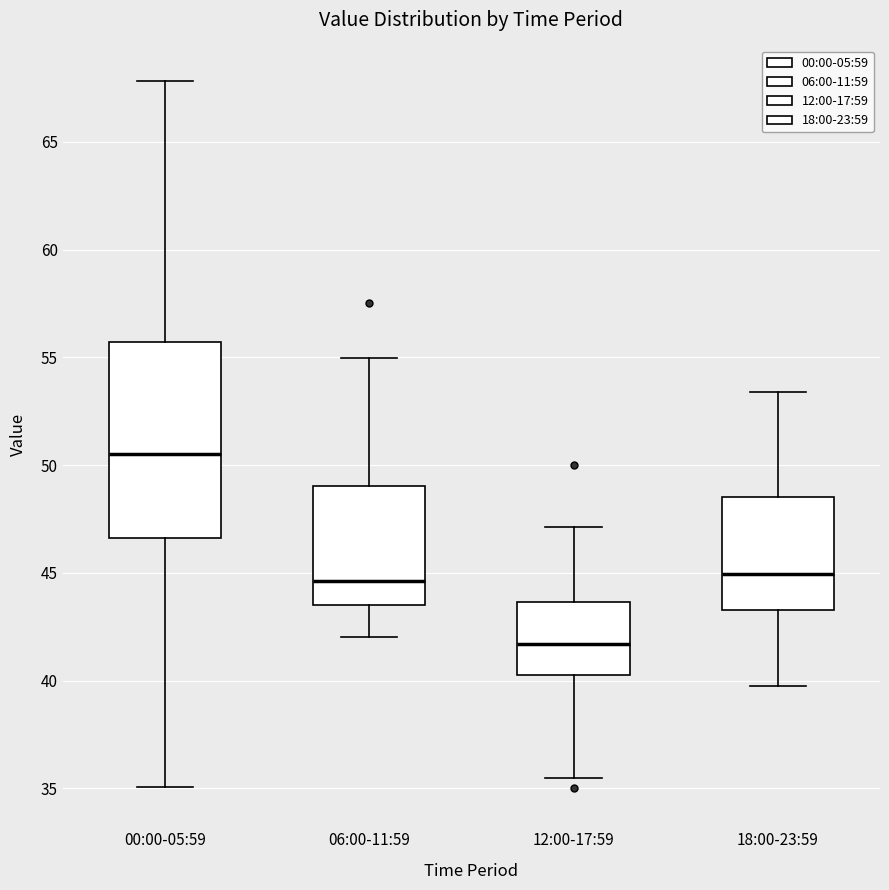

Reading left to right, transcribe this box plot: for each box, give where its median line is, the range the box spans, and where its two whiskers end, as read against the y-axis. The values are not printed on the chart, so give them approximately, as read against the axis.

00:00-05:59: median 50.5, box 46.5 to 55.5, whiskers 35.0 to 68.0
06:00-11:59: median 44.5, box 43.5 to 49.0, whiskers 42.0 to 55.0
12:00-17:59: median 41.5, box 40.5 to 43.5, whiskers 35.5 to 47.0
18:00-23:59: median 45.0, box 43.5 to 48.5, whiskers 39.5 to 53.5